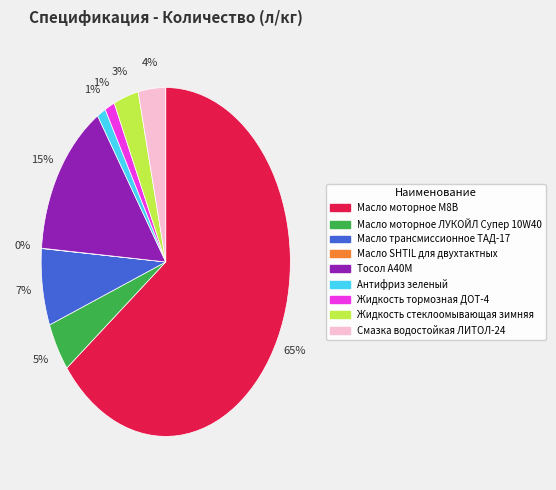

True or false: Масло трансмиссионное ТАД-17 accounts for 7% of the total.

True